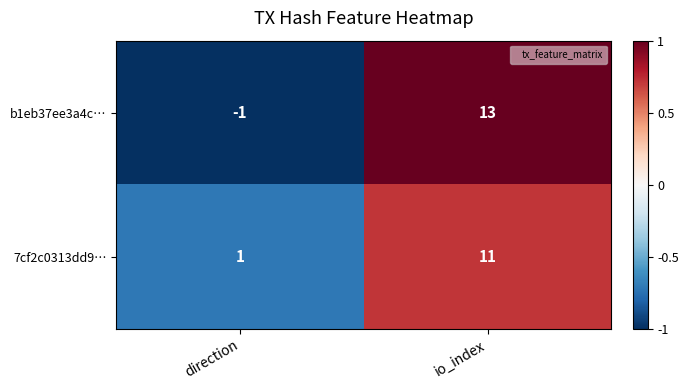

Reading right to left, list all the values displayed in this chart.

b1eb37ee3a4c…: 13	-1
7cf2c0313dd9…: 11	1